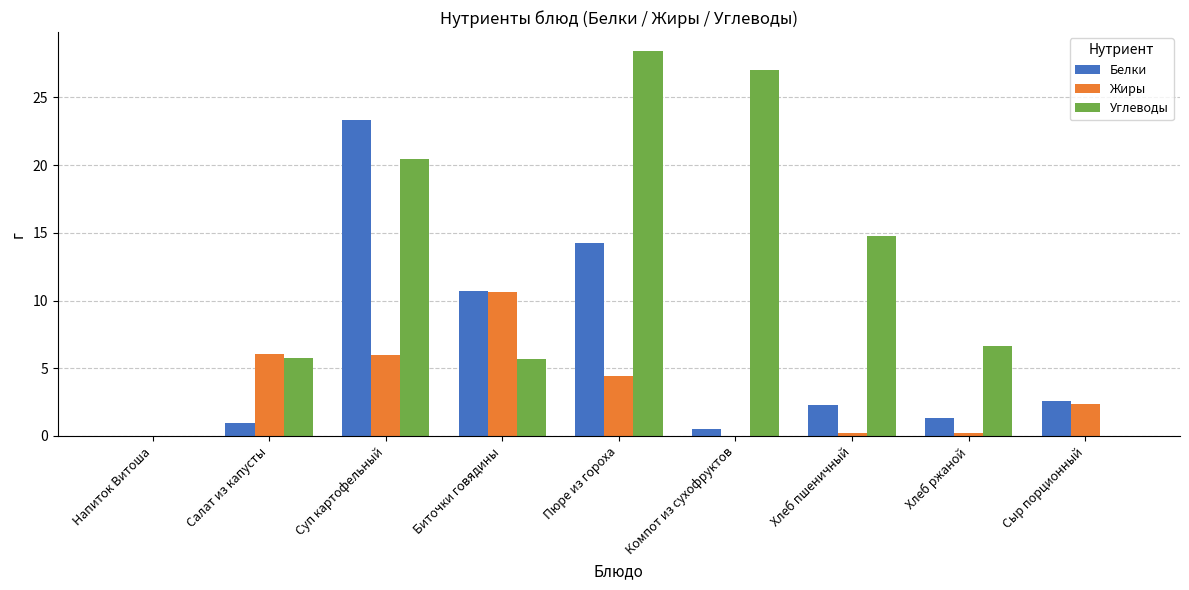

How many data points does each series have?

9